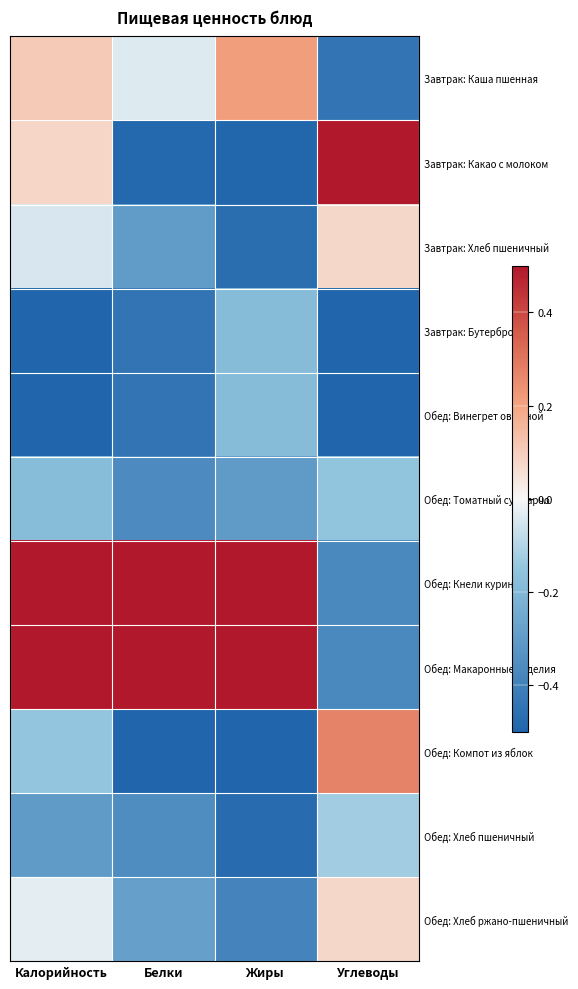

Reading left to right, list all the values displayed in this chart.

Завтрак: Каша пшенная: Калорийность=0.1	Белки=-0.0	Жиры=0.2	Углеводы=-0.4
Завтрак: Какао с молоком: Калорийность=0.1	Белки=-0.5	Жиры=-0.5	Углеводы=0.5
Завтрак: Хлеб пшеничный: Калорийность=-0.0	Белки=-0.3	Жиры=-0.5	Углеводы=0.1
Завтрак: Бутерброд: Калорийность=-0.5	Белки=-0.4	Жиры=-0.2	Углеводы=-0.5
Обед: Винегрет овощной: Калорийность=-0.5	Белки=-0.4	Жиры=-0.2	Углеводы=-0.5
Обед: Томатный суп харчо: Калорийность=-0.2	Белки=-0.4	Жиры=-0.3	Углеводы=-0.2
Обед: Кнели курин: Калорийность=0.5	Белки=0.5	Жиры=0.5	Углеводы=-0.4
Обед: Макаронные изделия: Калорийность=0.5	Белки=0.5	Жиры=0.5	Углеводы=-0.4
Обед: Компот из яблок: Калорийность=-0.1	Белки=-0.5	Жиры=-0.5	Углеводы=0.3
Обед: Хлеб пшеничный: Калорийность=-0.3	Белки=-0.4	Жиры=-0.5	Углеводы=-0.1
Обед: Хлеб ржано-пшеничный: Калорийность=-0.0	Белки=-0.3	Жиры=-0.4	Углеводы=0.1